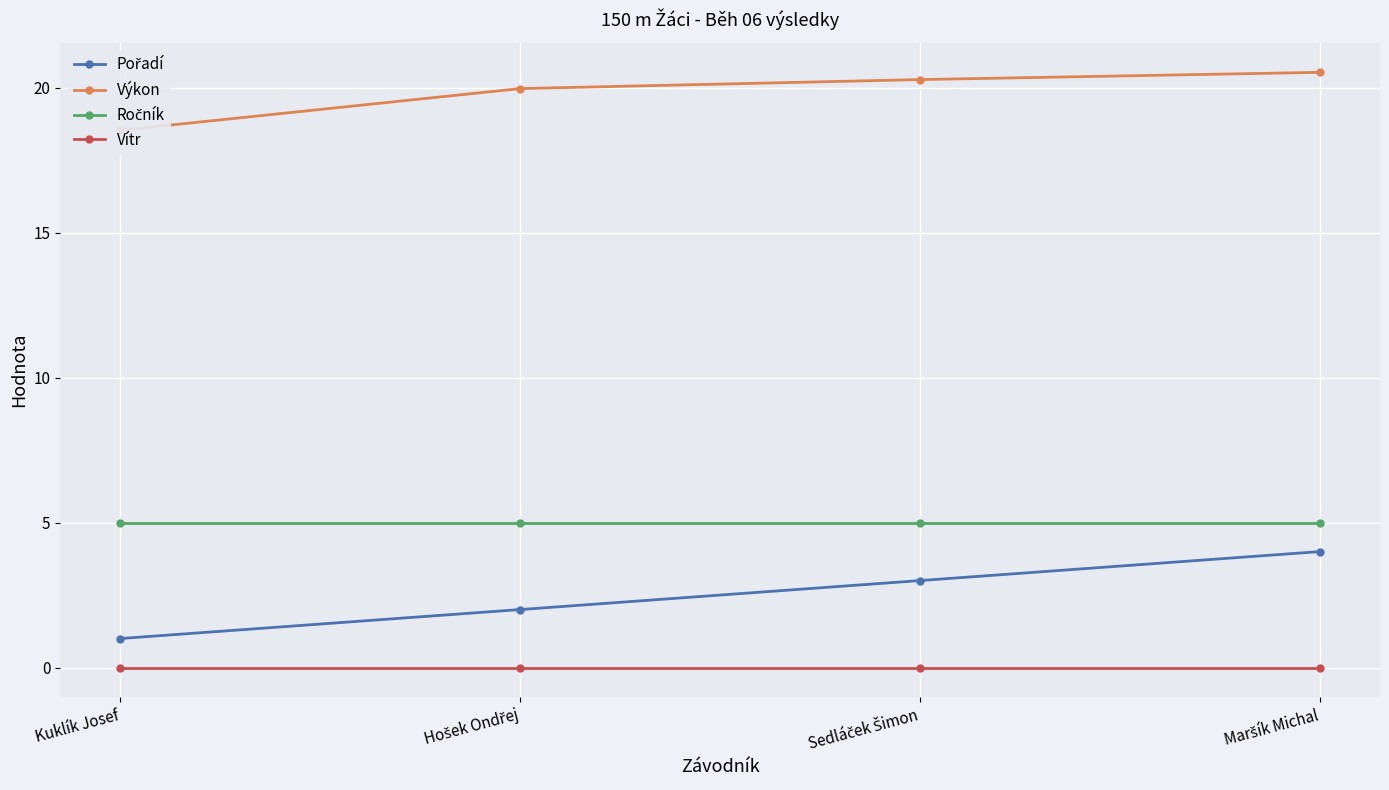

True or false: Ročník has a value of 2.8 at Hošek Ondřej.

False